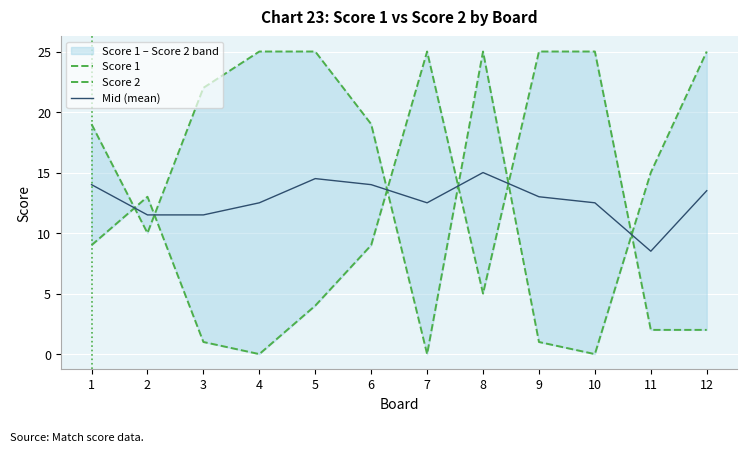

Where is the first local minimum for Mid (mean)?

7